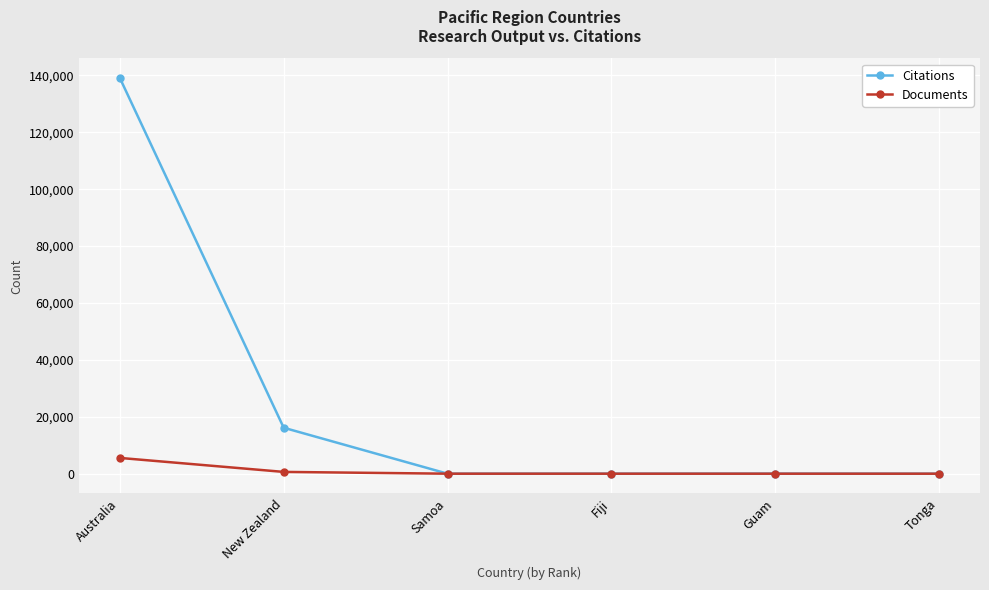

Where is Citations nearest to the value 69523?

New Zealand